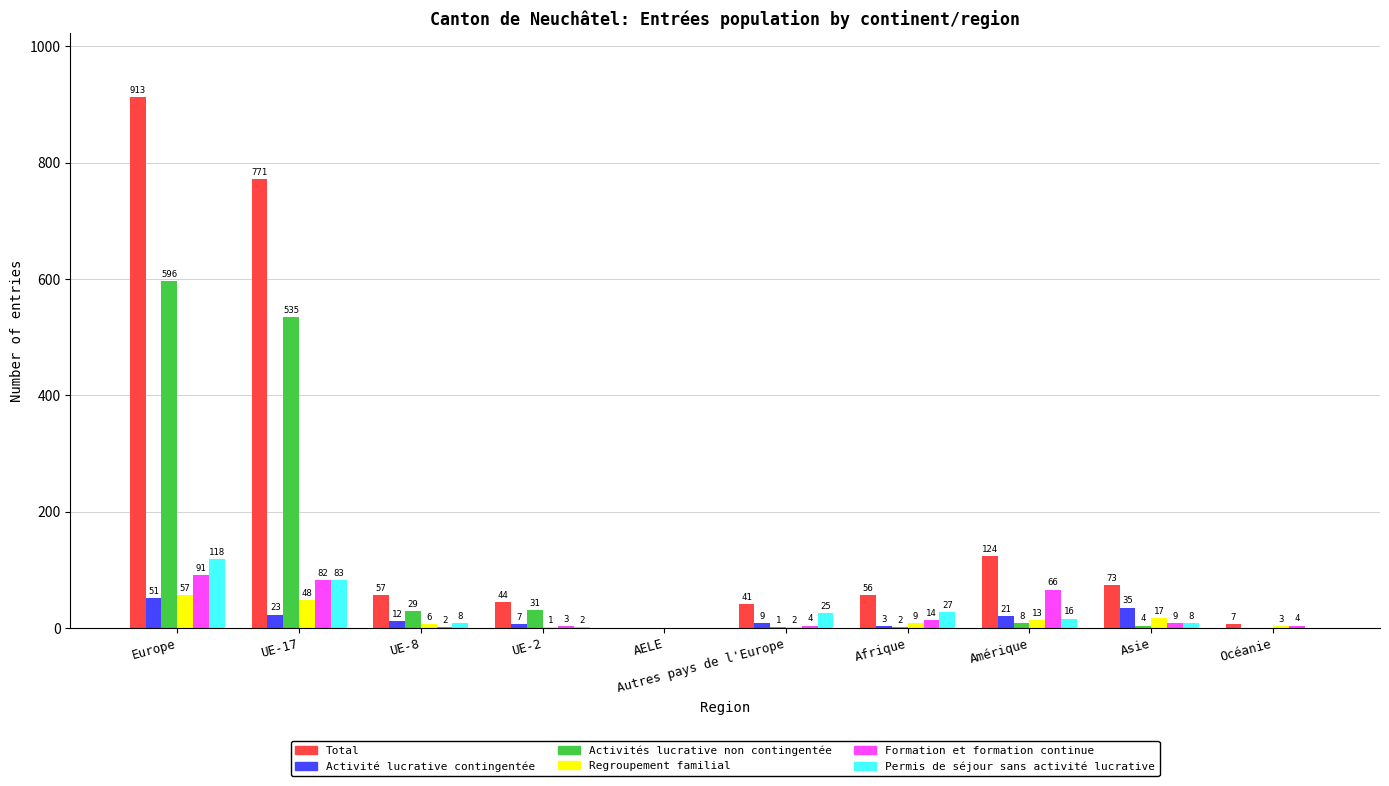

What is the sum of the Activité lucrative contingentée values at Autres pays de l'Europe and AELE?

9